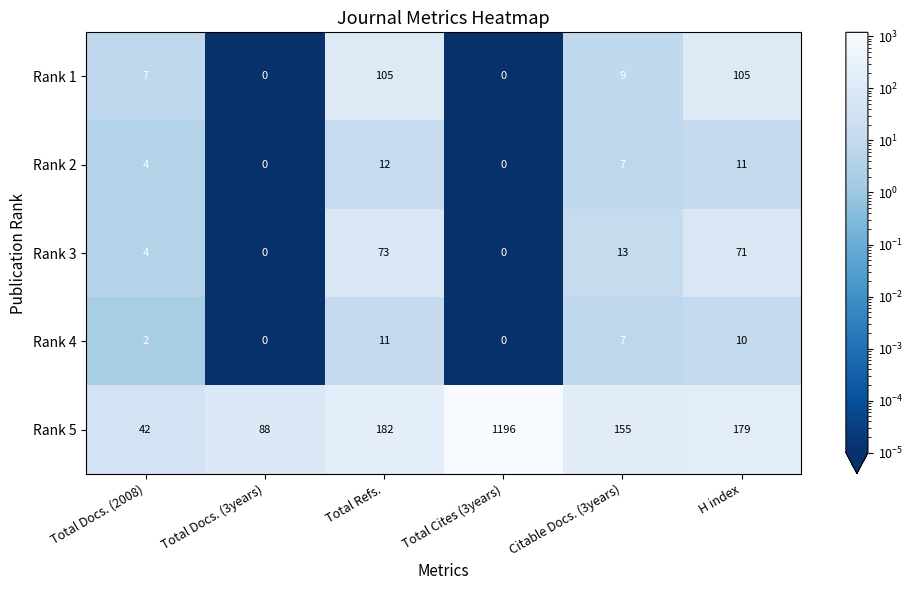

Is it true that Rank 1 equals 7 at Total Docs. (2008)?

True